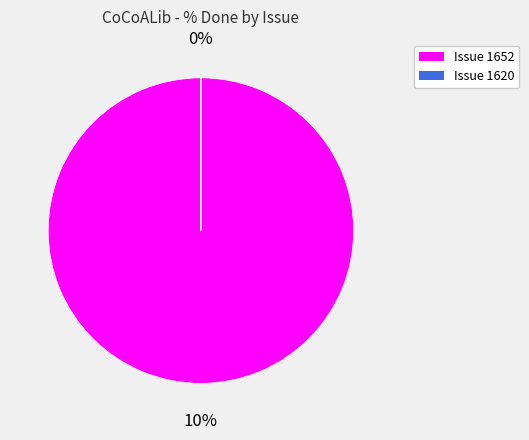

To the nearest percent, what is the difference between the largest and smallest slice percentages?

100%